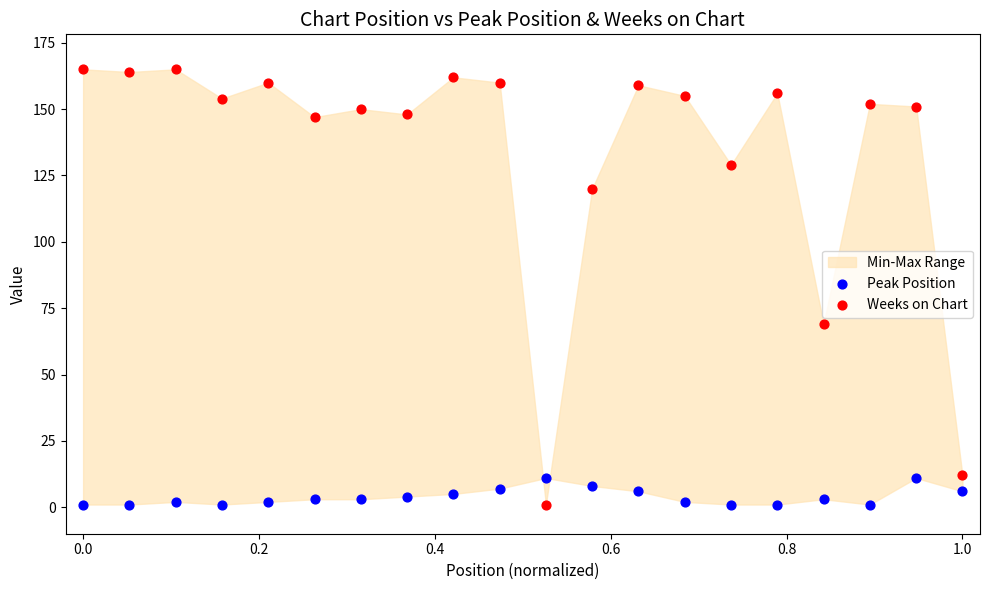

Across all data points, what is the range of Y values (max minus min)?

164